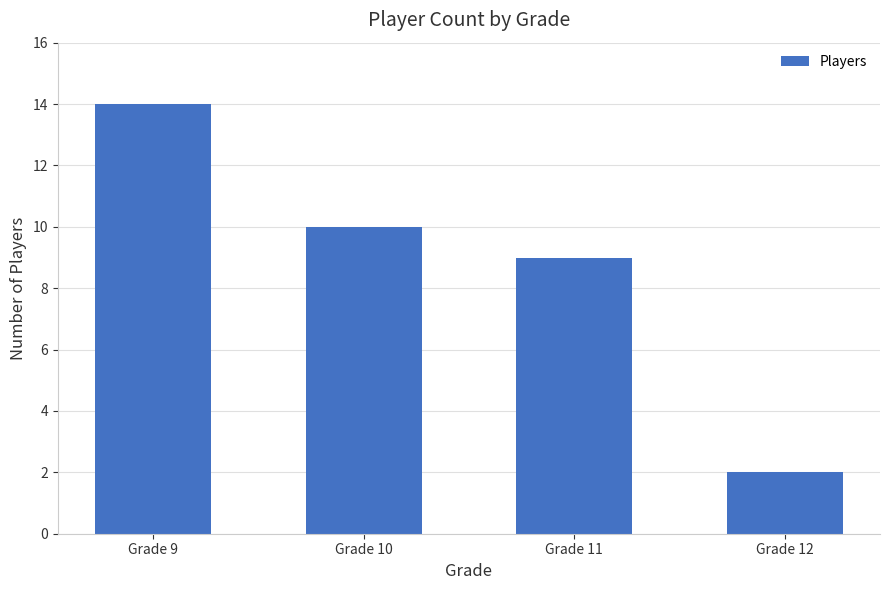

What is the difference between the maximum and minimum values?

12